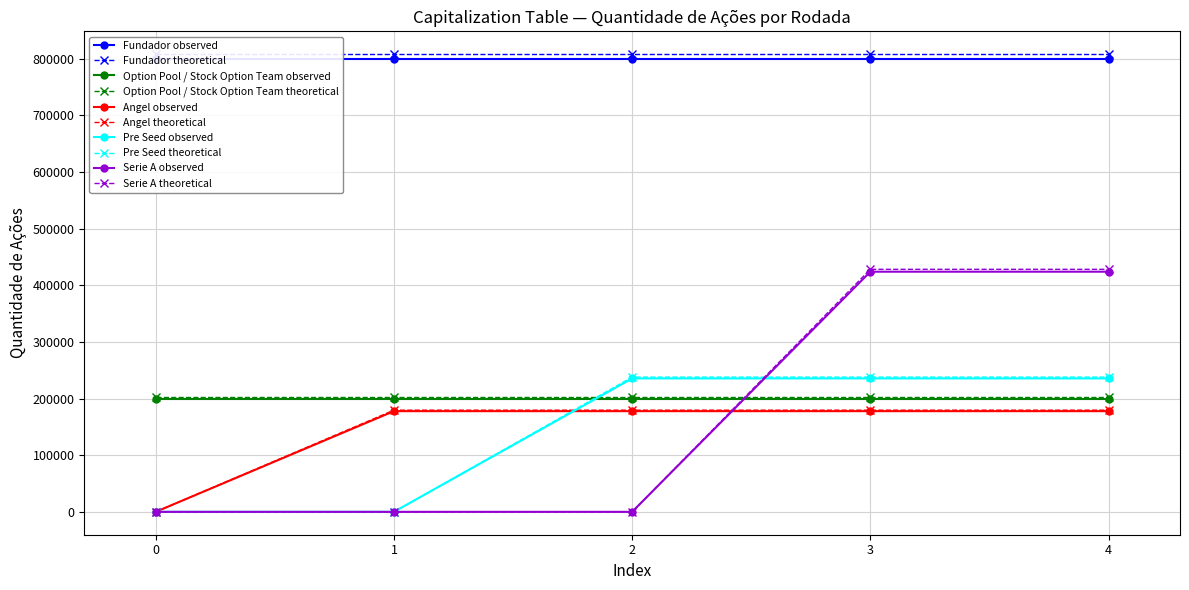

What is the value of the Option Pool / Stock Option Team theoretical point at the 3rd from the left?

202000.0